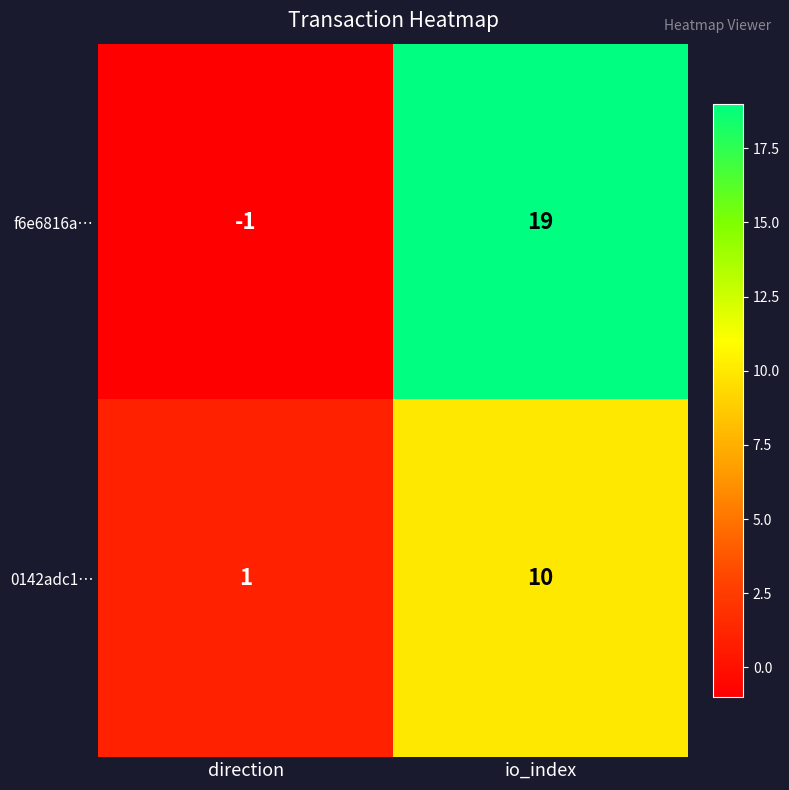

Which series changed the most between direction and io_index?

f6e6816a…